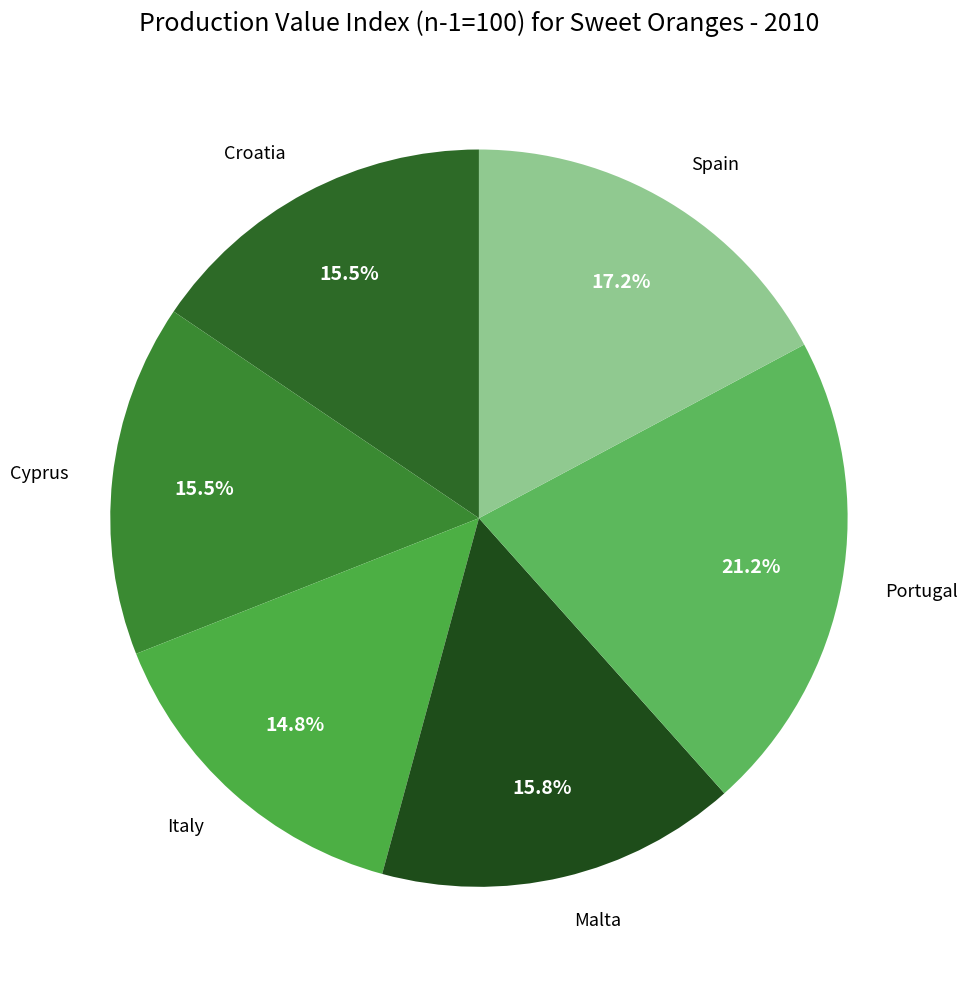

Is there any slice that represents more than half of the pie?

No